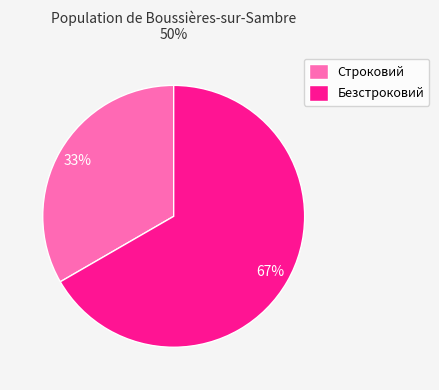

Is the sum of Безстроковий and Строковий greater than half?

Yes